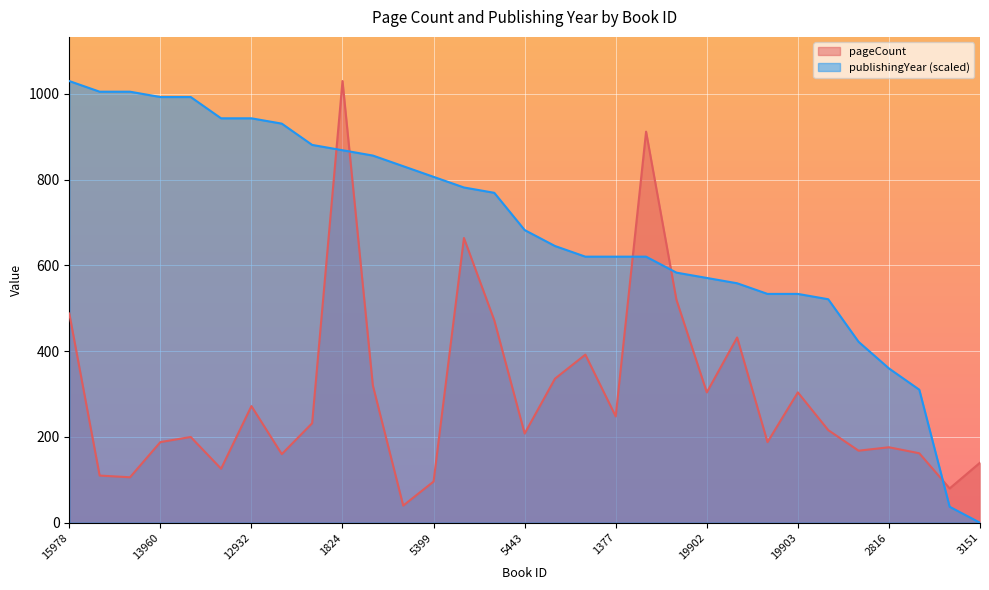

Is the value of publishingYear at 19941 greater than the value of pageCount at 6494?

Yes